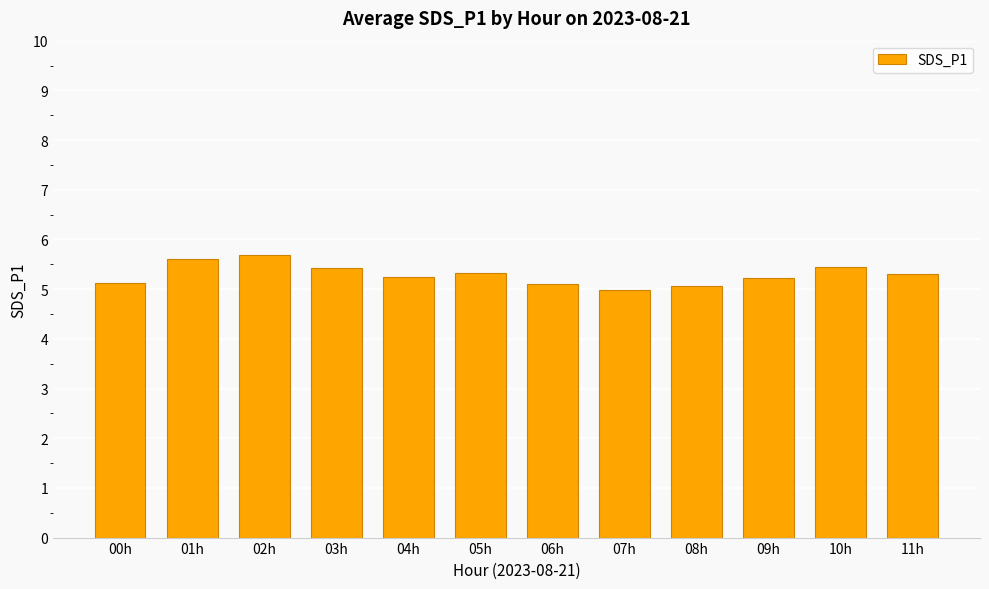

Approximately how many times larger is the value at 11h compared to 05h?

1.0